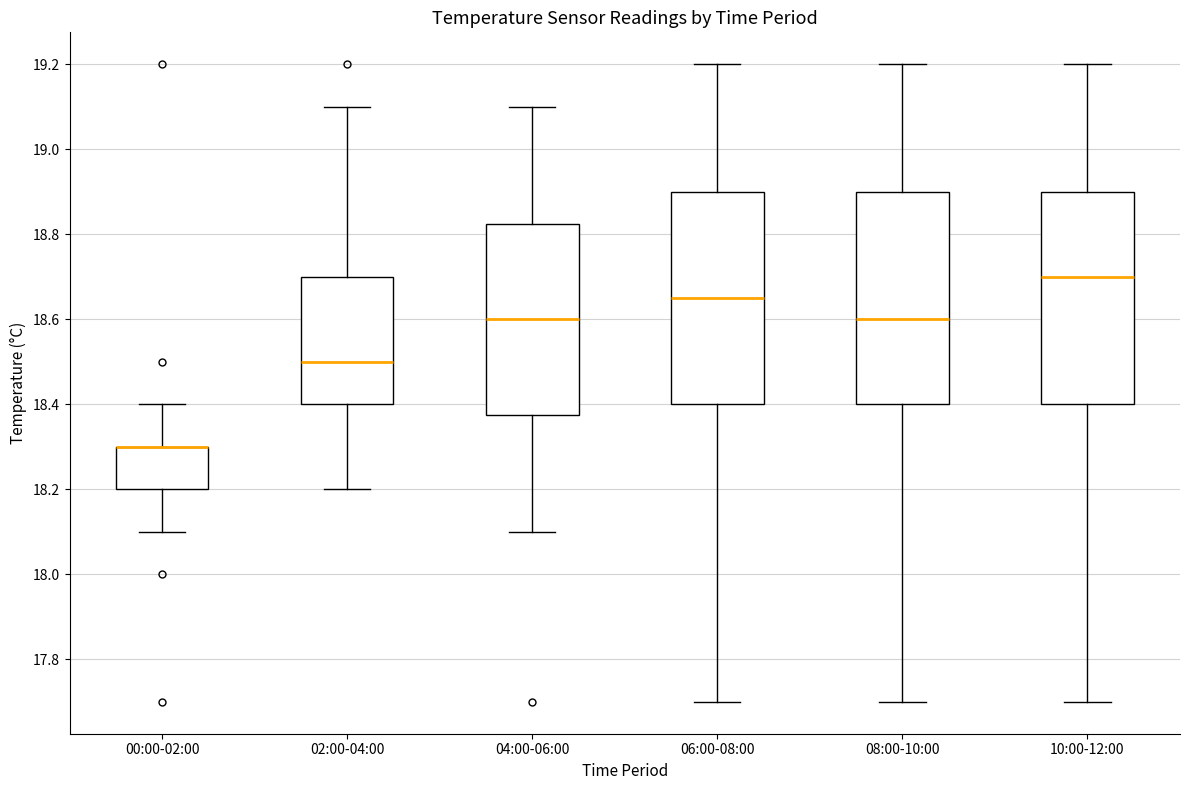

Reading left to right, read every box against the y-axis: the position of its median line, the range the box covers, and the ends of its whiskers. The values are not printed on the chart, so give them approximately, as read against the axis.

00:00-02:00: median 18.30 (drawn on the box's upper edge), box 18.20 to 18.30, whiskers 18.10 to 18.40
02:00-04:00: median 18.50, box 18.40 to 18.70, whiskers 18.20 to 19.10
04:00-06:00: median 18.60, box 18.38 to 18.82, whiskers 18.10 to 19.10
06:00-08:00: median 18.66, box 18.40 to 18.90, whiskers 17.70 to 19.20
08:00-10:00: median 18.60, box 18.40 to 18.90, whiskers 17.70 to 19.20
10:00-12:00: median 18.70, box 18.40 to 18.90, whiskers 17.70 to 19.20